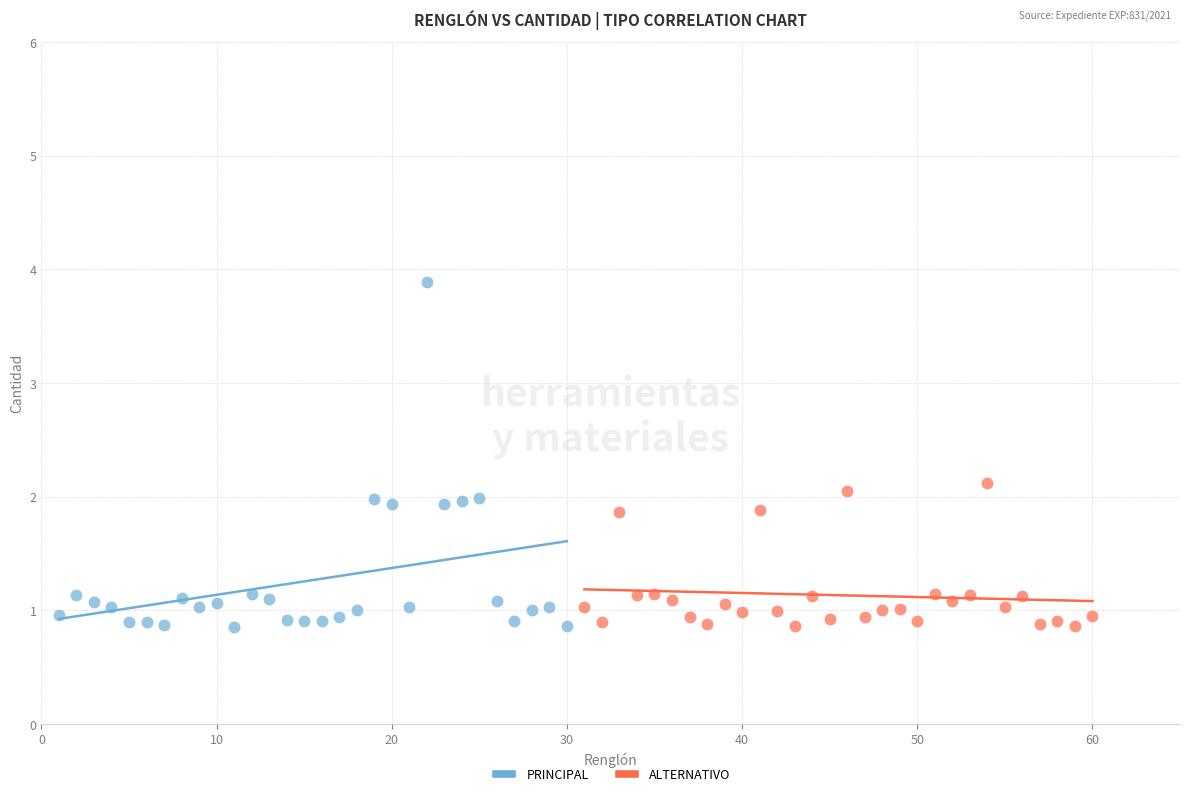

Which series has the widest spread of Y values?

PRINCIPAL